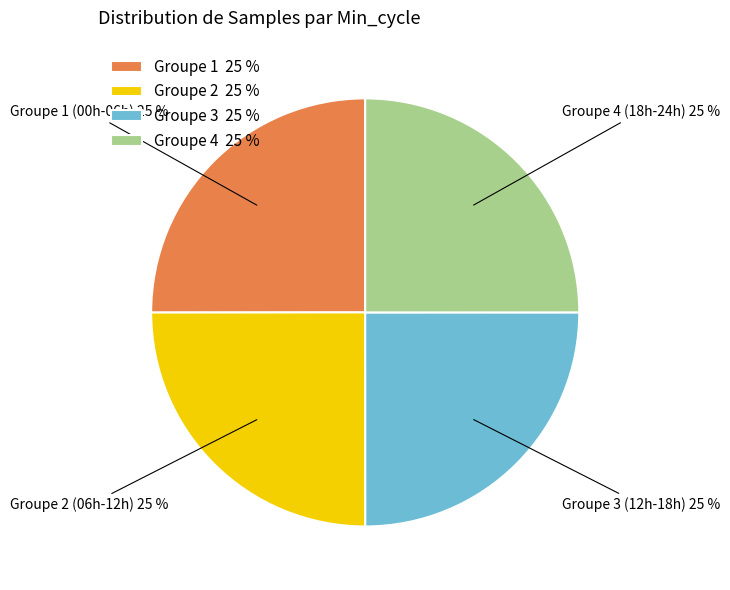

To the nearest percent, what portion does Groupe 3 25 % represent?

25%